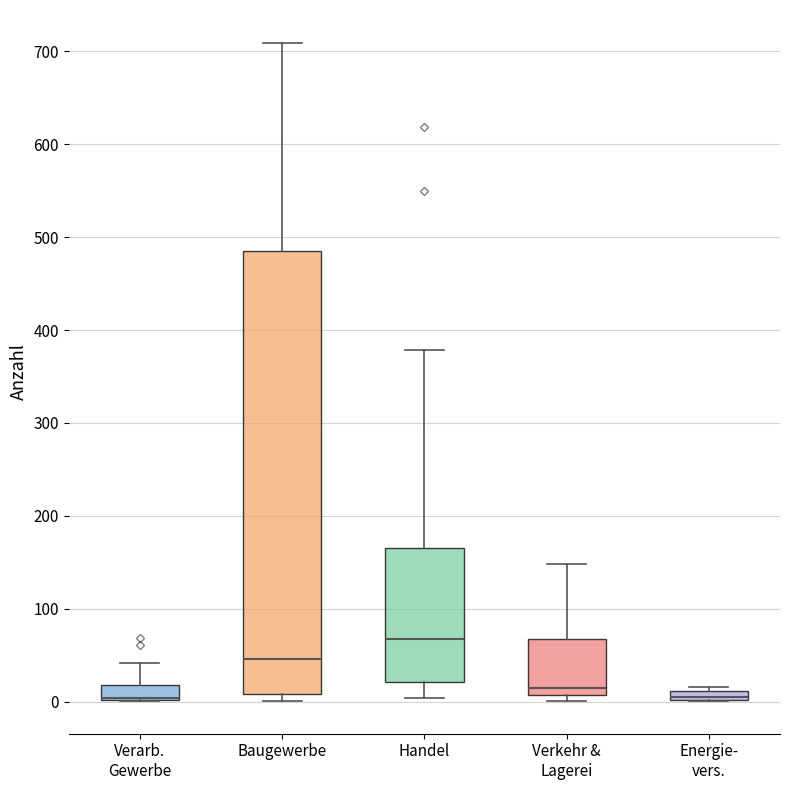

Where is the lower edge of the box for Energie- vers. on the y-axis? The values are not printed on the chart, so give them approximately, as read against the axis.

0